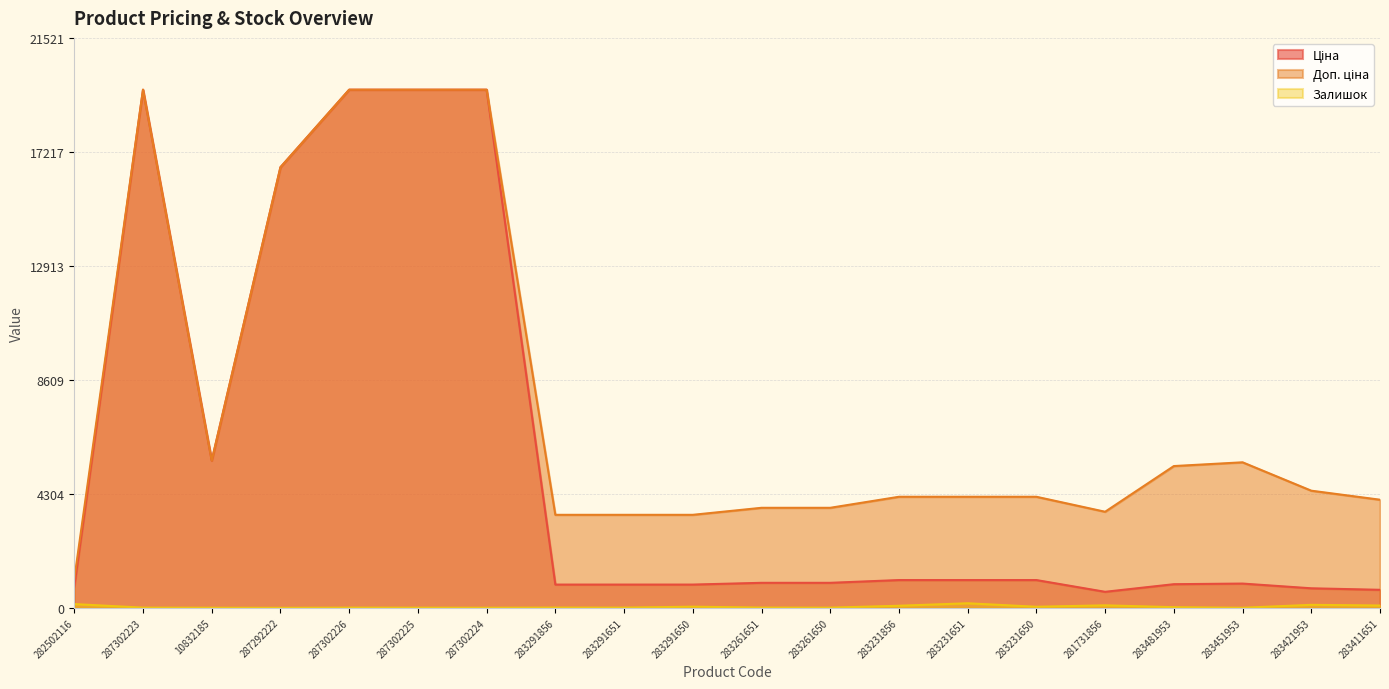

Which series changed the most between 287292222 and 283291651?

Ціна